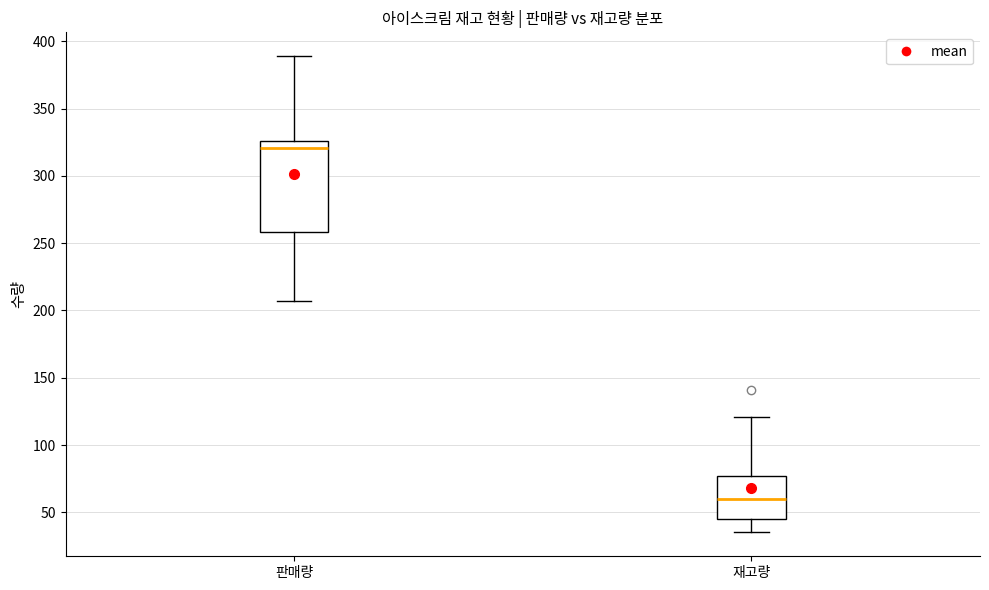

Reading left to right, transcribe this box plot: for each box, give where its median line is, the range the box spans, and where its two whiskers end, as read against the y-axis. The values are not printed on the chart, so give them approximately, as read against the axis.

판매량: median 320, box 260 to 325, whiskers 205 to 390
재고량: median 60, box 45 to 75, whiskers 35 to 120